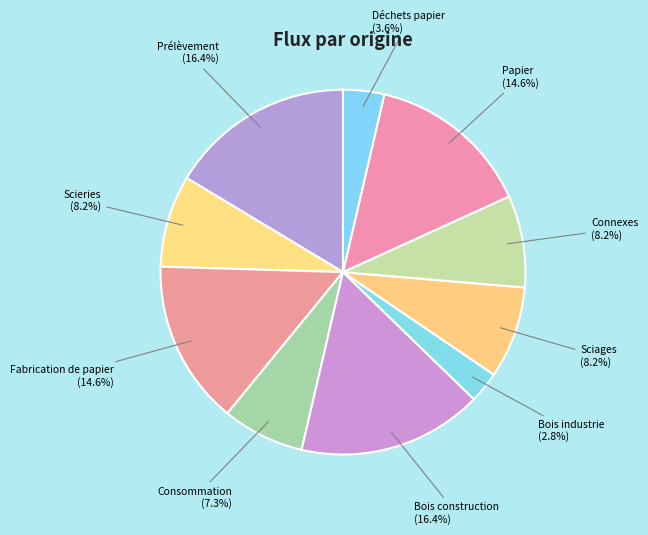

To the nearest percent, what is the difference between the Sciages and Prélèvement slice percentages?

8%